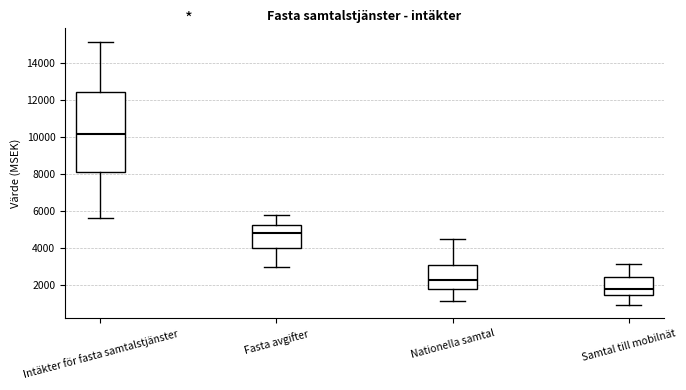

Reading left to right, read every box against the y-axis: the position of its median line, the range the box covers, and the ends of its whiskers. The values are not printed on the chart, so give them approximately, as read against the axis.

Intäkter för fasta samtalstjänster: median 10200, box 8200 to 12400, whiskers 5600 to 15200
Fasta avgifter: median 4800, box 4000 to 5200, whiskers 3000 to 5800
Nationella samtal: median 2200, box 1800 to 3200, whiskers 1200 to 4400
Samtal till mobilnät: median 1800, box 1400 to 2400, whiskers 1000 to 3200